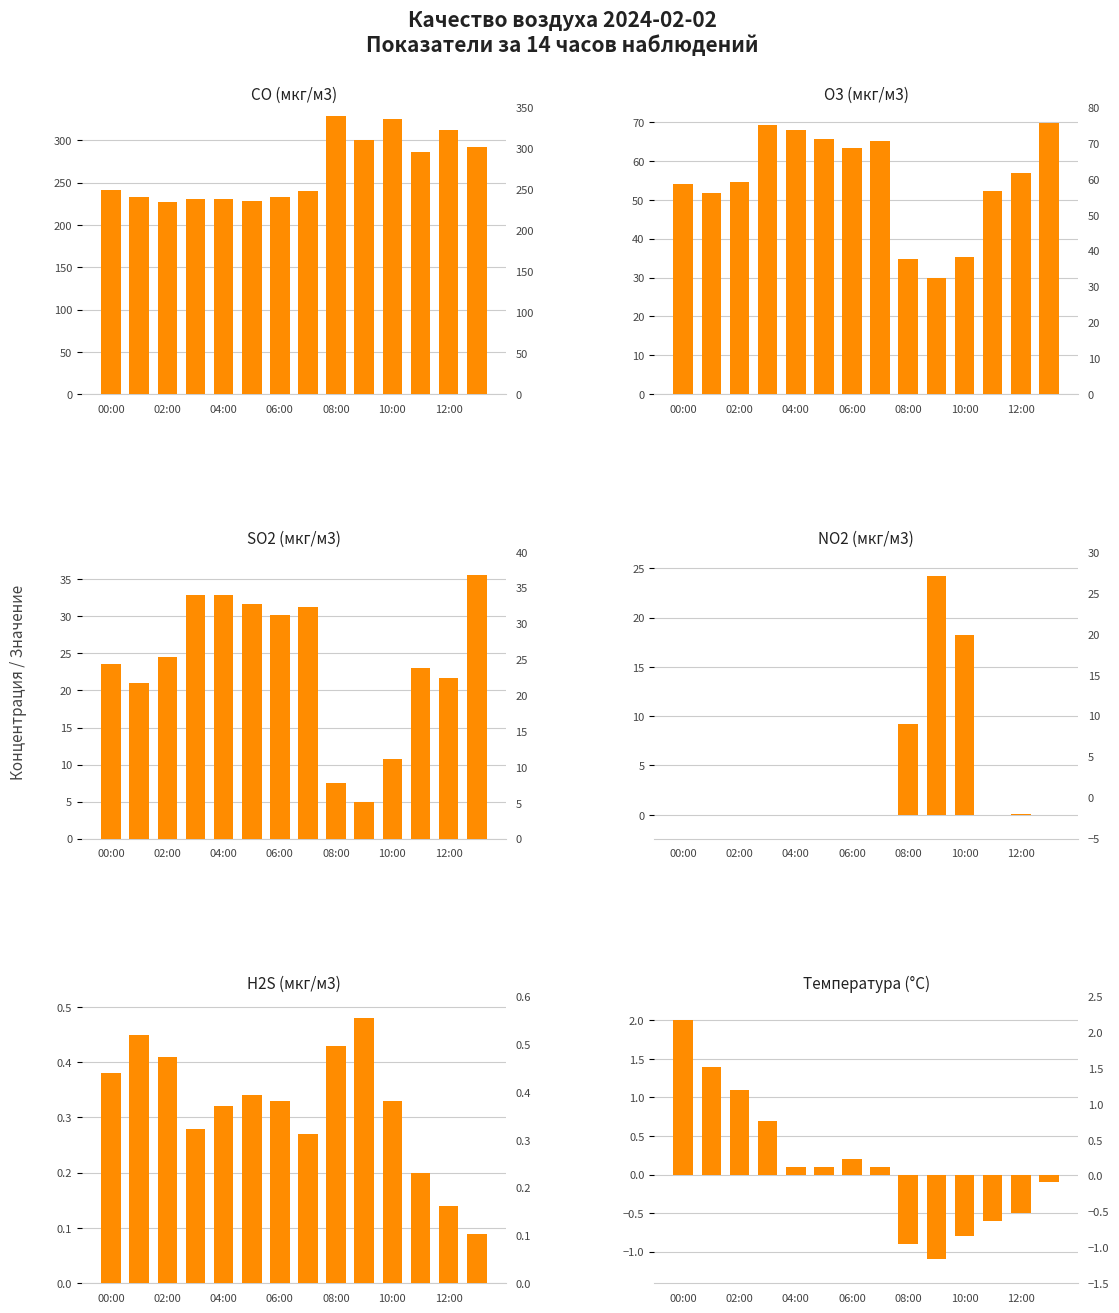

Is it true that SO2 (мкг/м3) equals 12.6 at 13?

False